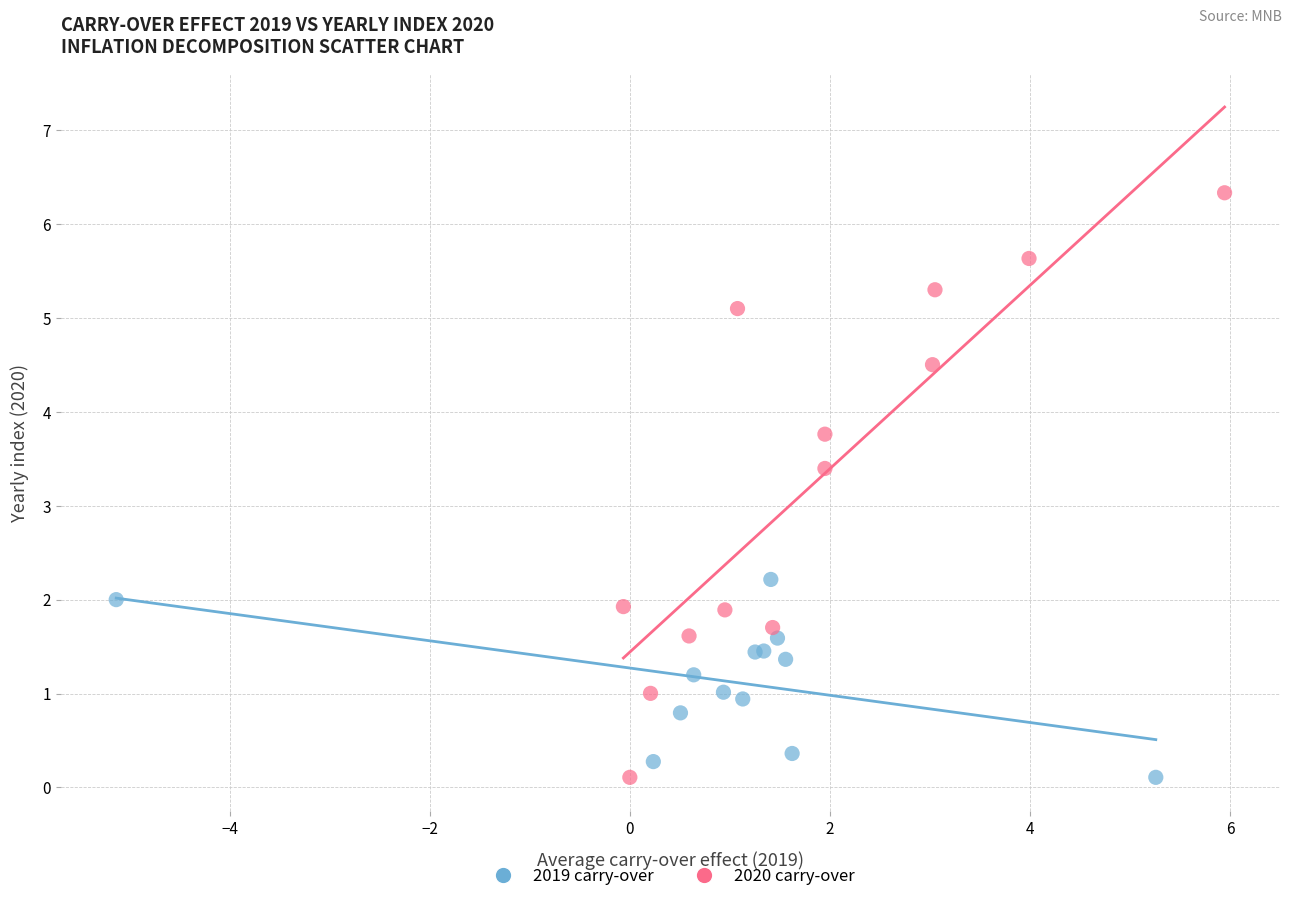

Which series reaches the maximum Y coordinate?

2020 carry-over